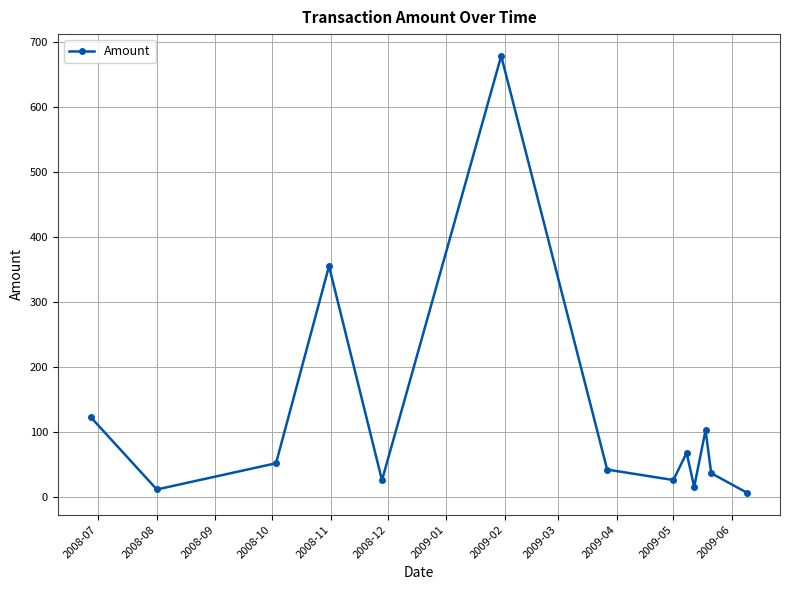

What is the sum of all values?

1545.1